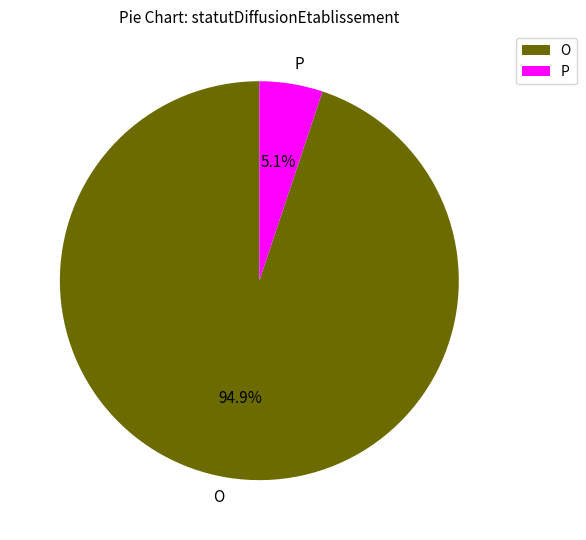

The O slice represents 99% of the pie. True or false?

False